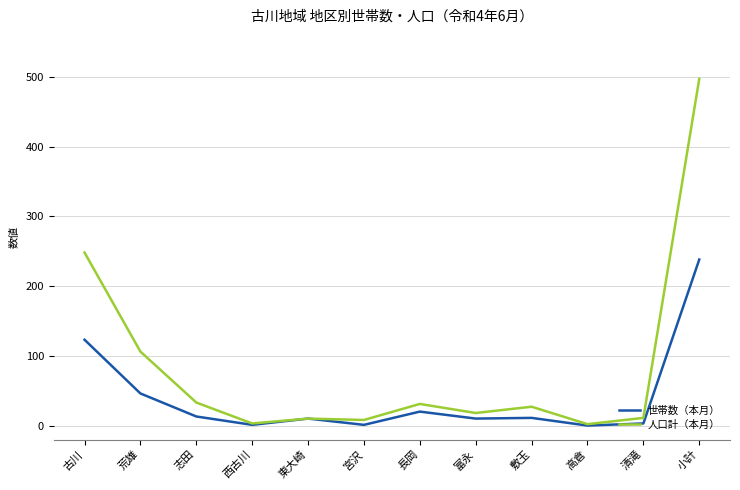

In 人口計（本月）, how many points are lower than both neighbors (excluding endpoints)?

4